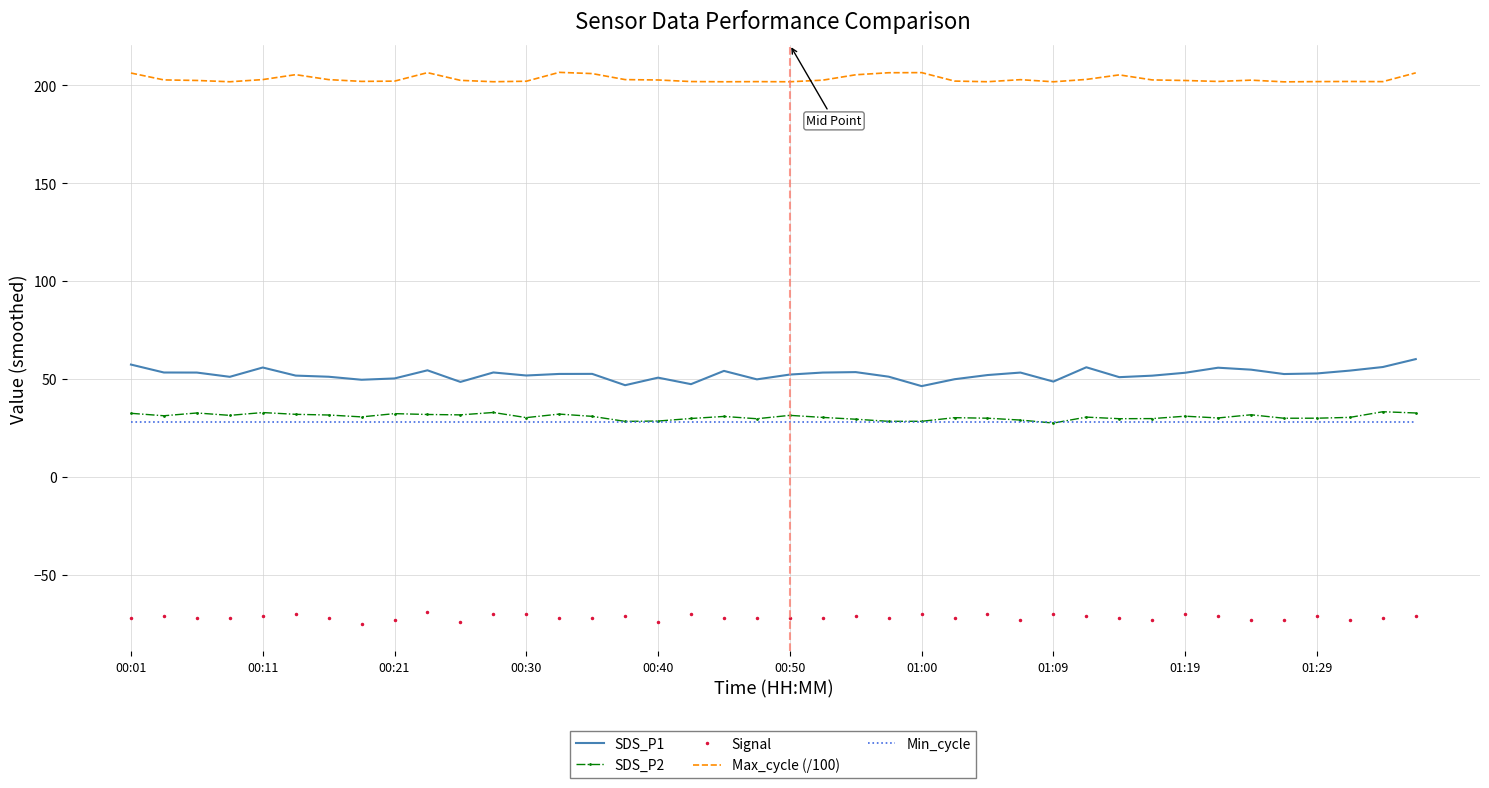

True or false: SDS_P1 and Min_cycle intersect in this chart.

False